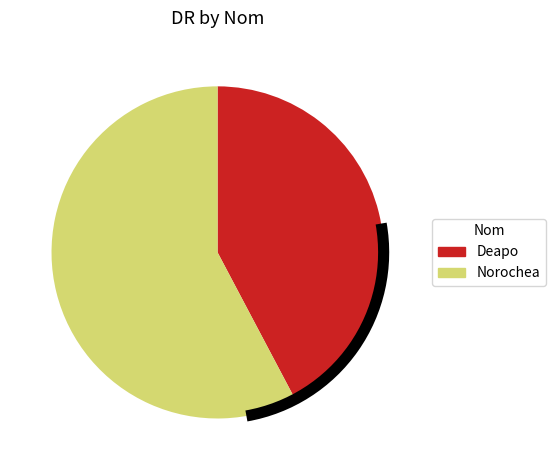

Rank the categories by value from highest to lowest.

Norochea, Deapo